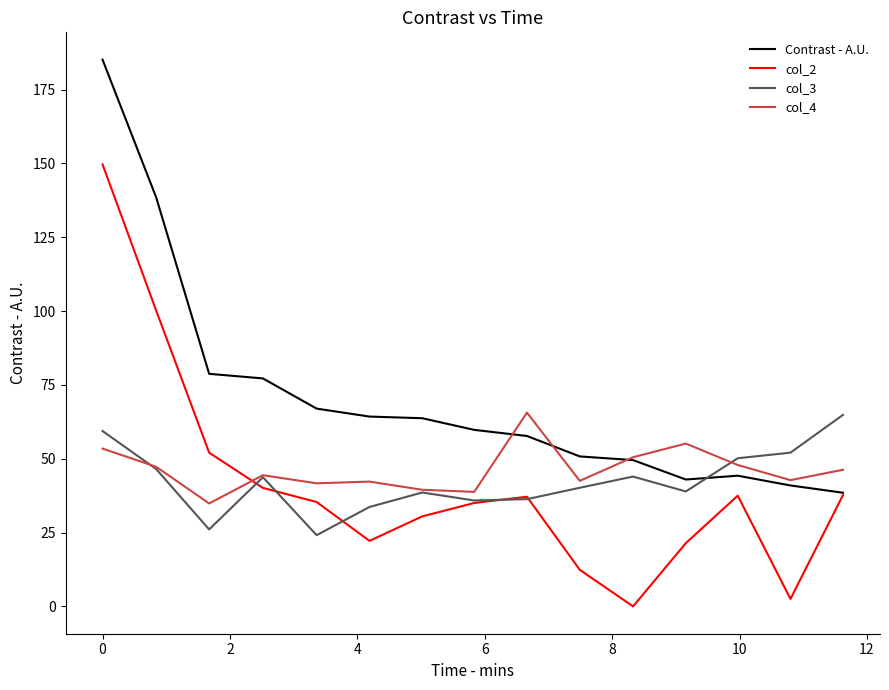

At how many categories does at least one series exceed 165?

1